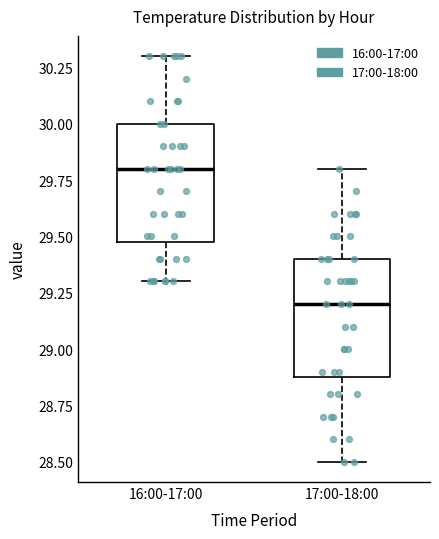

Which box has the lowest median line?

17:00-18:00